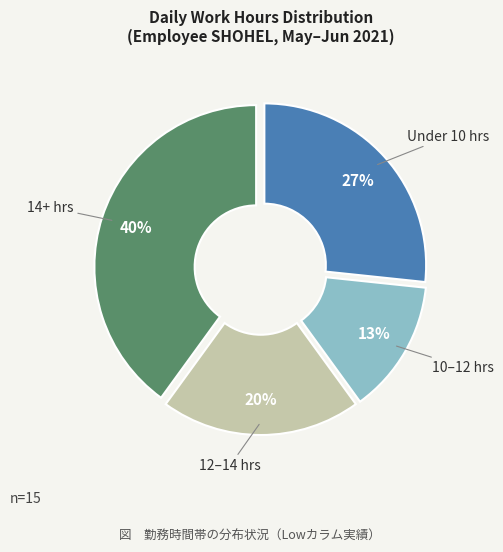

Does any single category account for the majority?

No